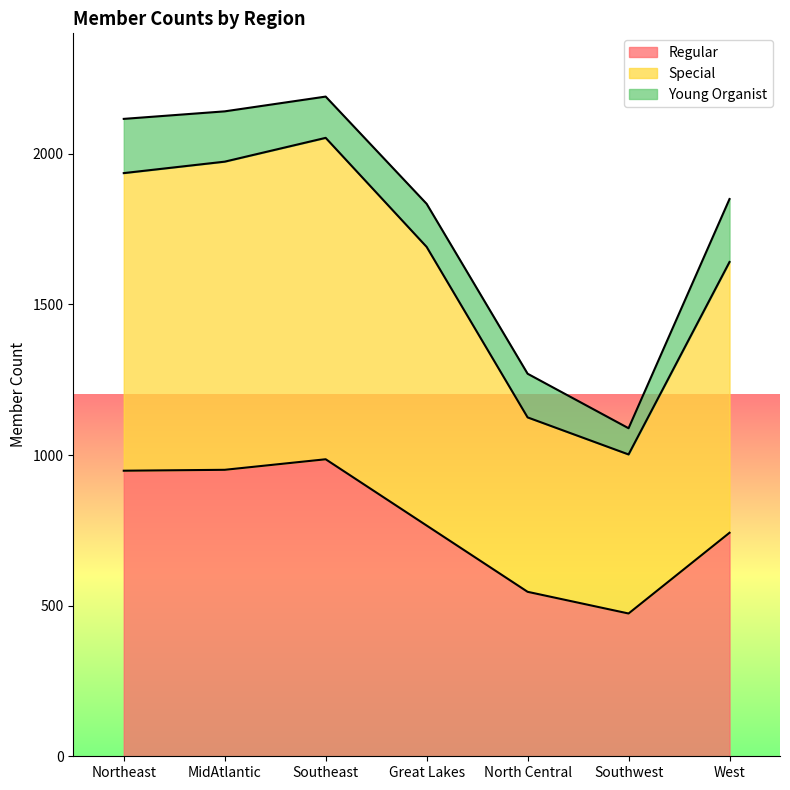

Between Southeast and North Central, which is larger?

Southeast